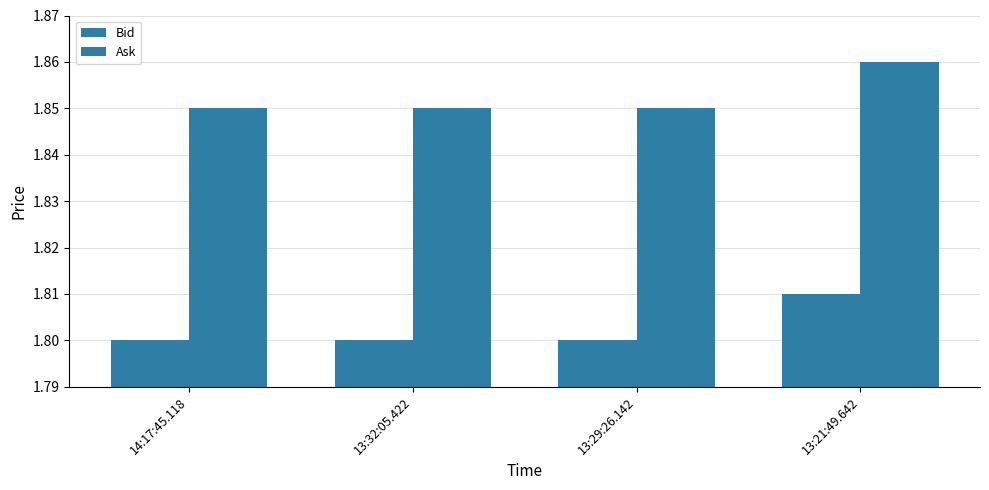

True or false: Bid has a value of 2.9 at 13:21:49.642.

False